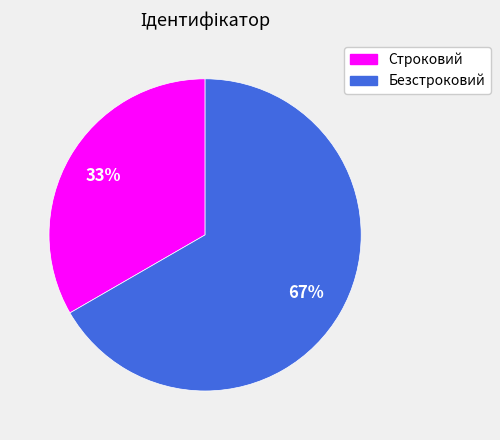

Is it true that Строковий is 33% of the pie?

True